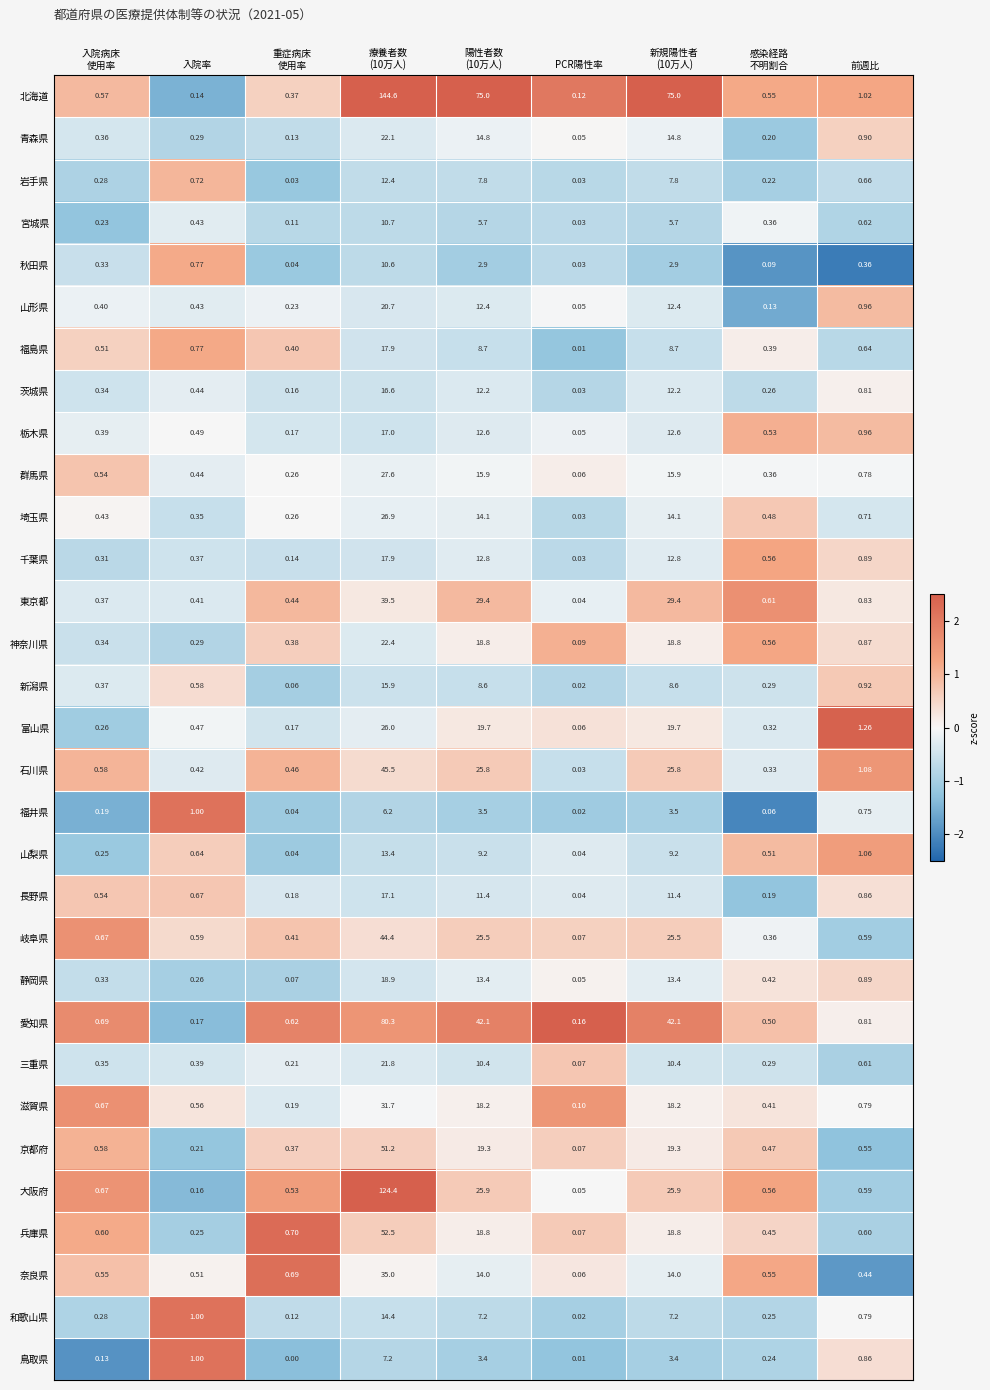

Which series has the largest total across all categories?

北海道